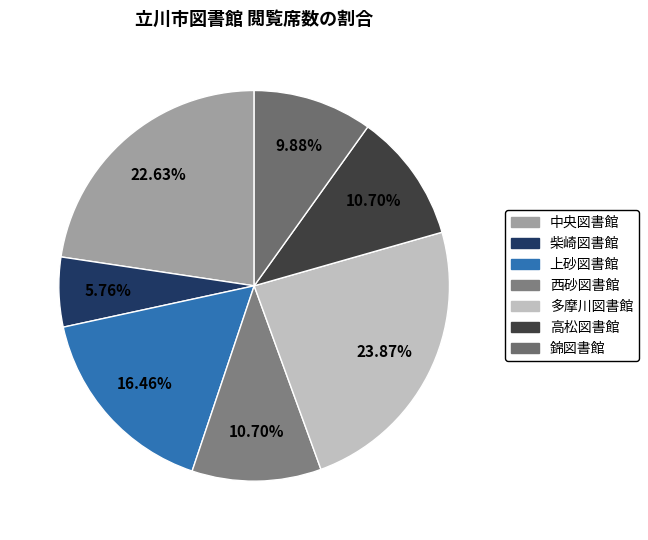

Is 多摩川図書館 the majority of the pie?

No